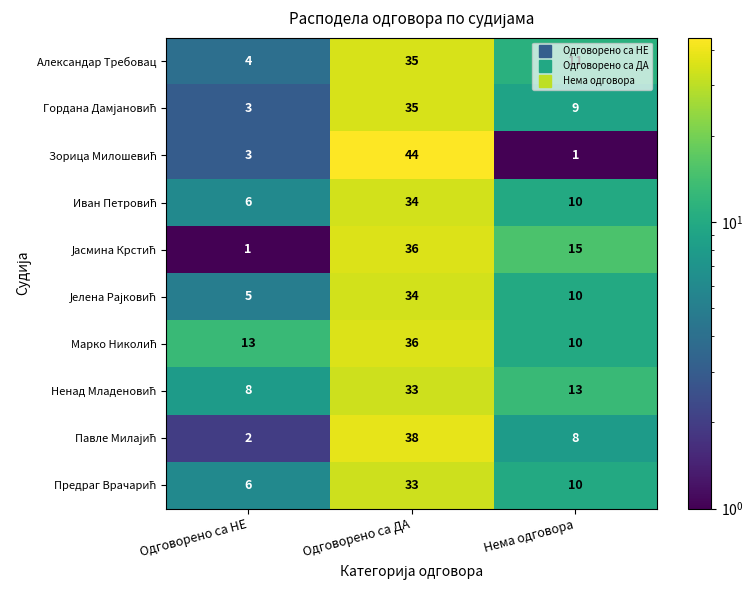

At which category is the sum across all series the highest?

Одговорено са ДА